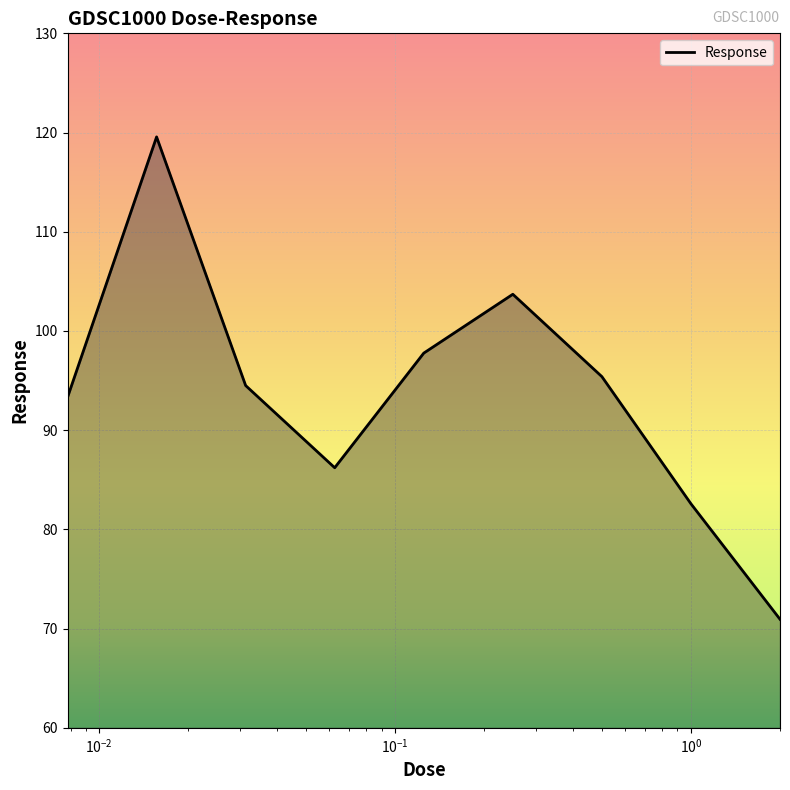

What is the minimum value shown in the chart?

70.9